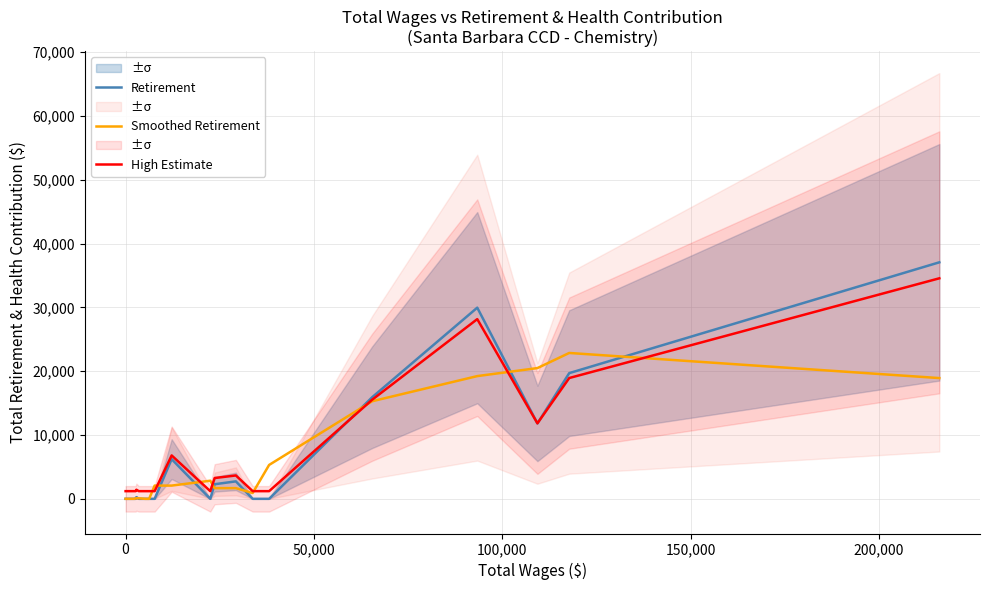

How many lines are shown in the chart?

3